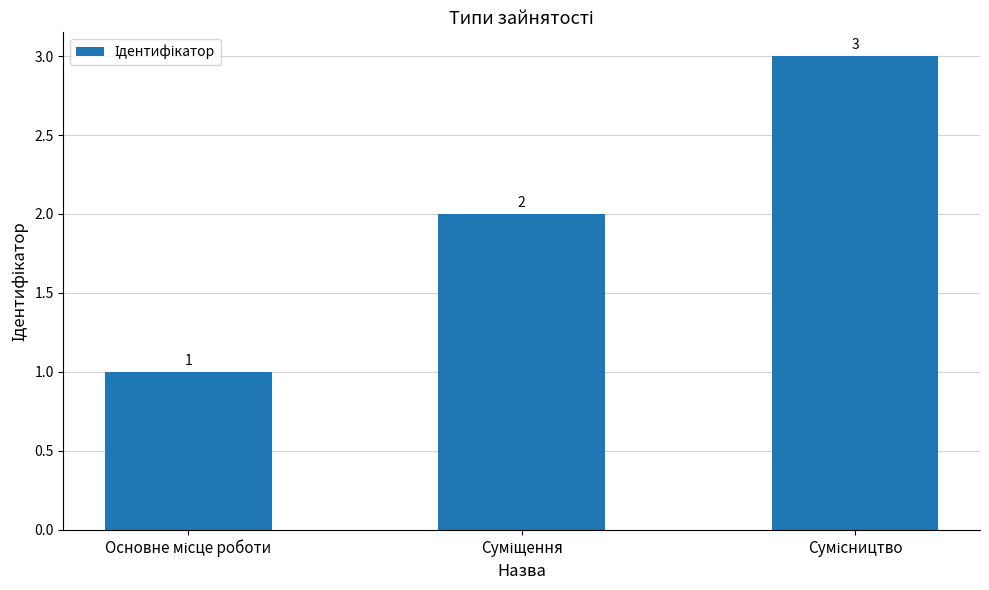

What is the maximum value shown in the chart?

3